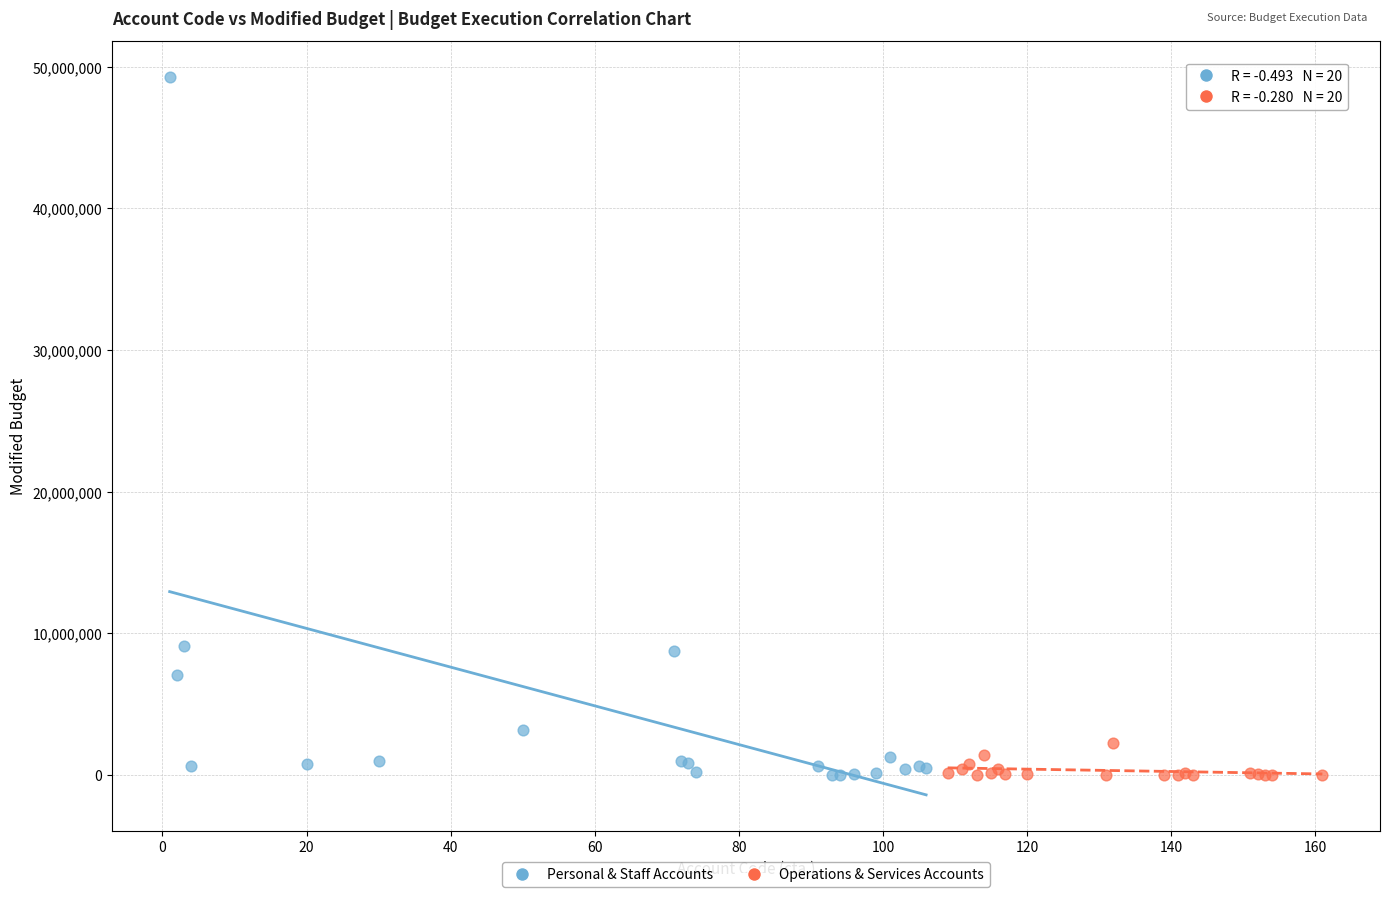

Which series has the largest Y range (max minus min)?

Personal & Staff Accounts